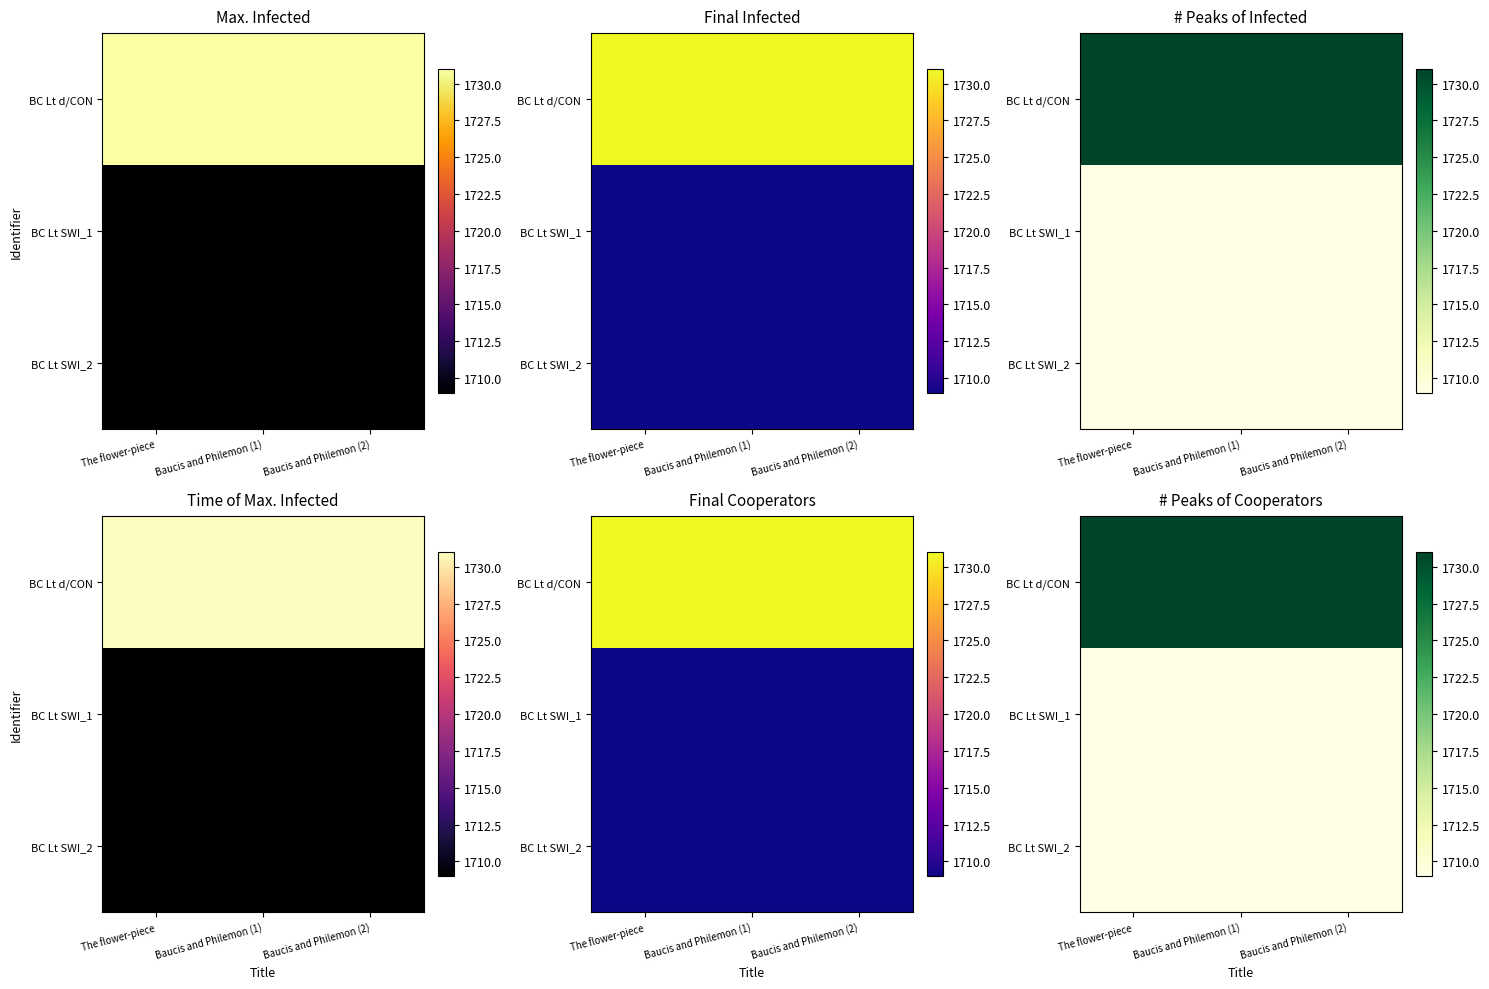

List the series in order of their peak value, lowest first.

BC Lt SWI_1, BC Lt SWI_2, BC Lt d/CON